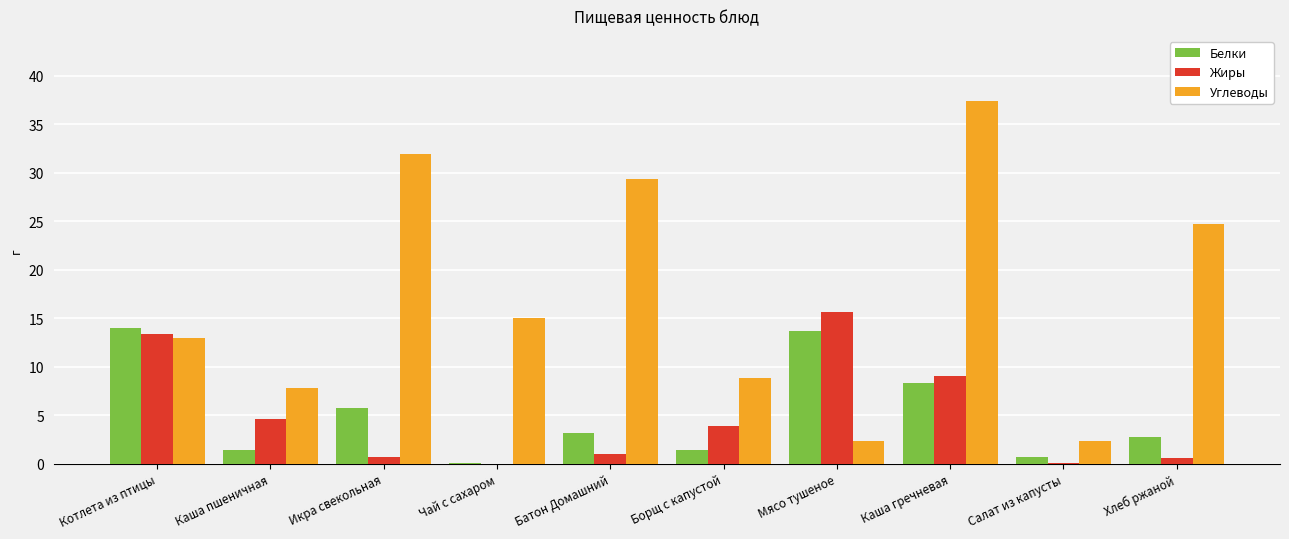

Is the value of Жиры at Мясо тушеное greater than the value of Белки at Батон Домашний?

Yes